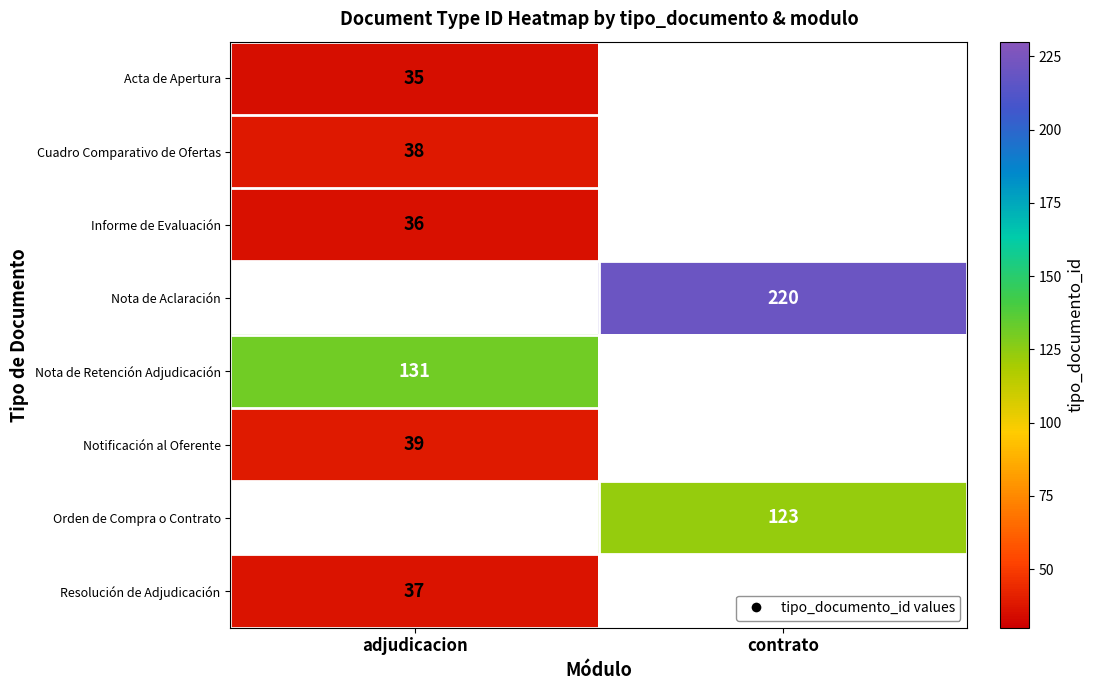

Is it true that Orden de Compra o Contrato equals 43 at contrato?

False